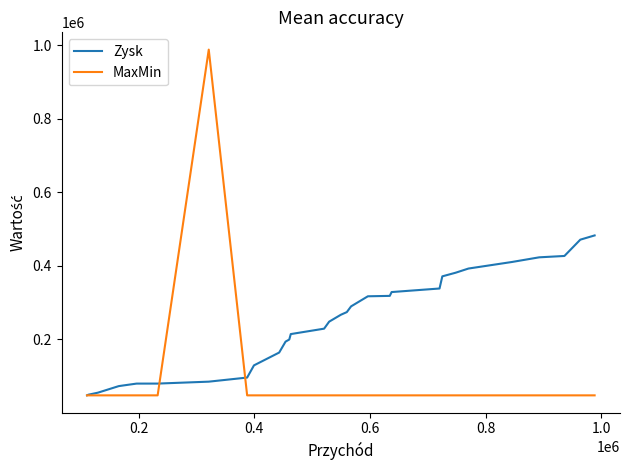

Which series has the widest spread of values?

MaxMin